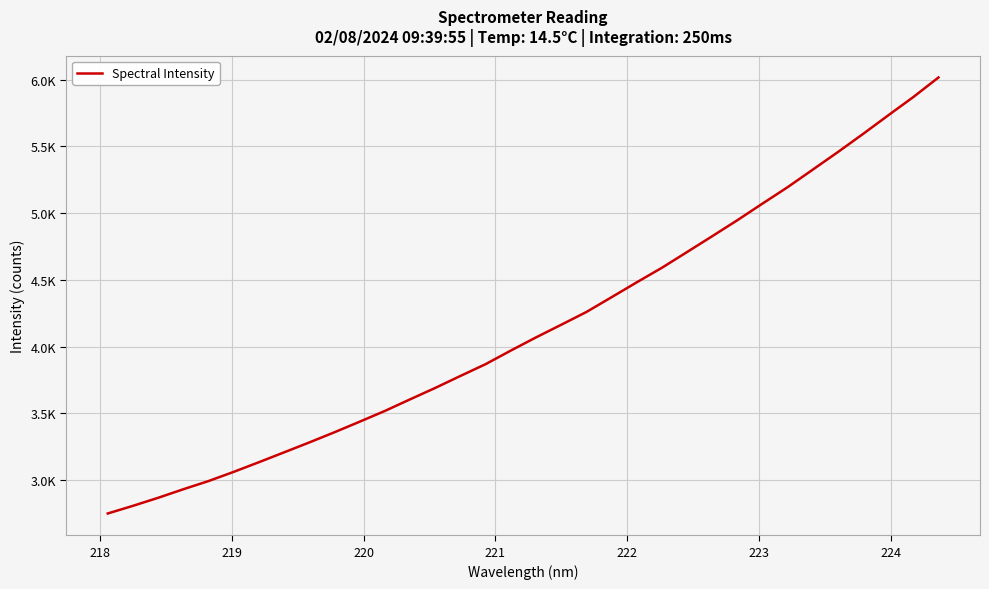

How many categories are shown in the chart?

34